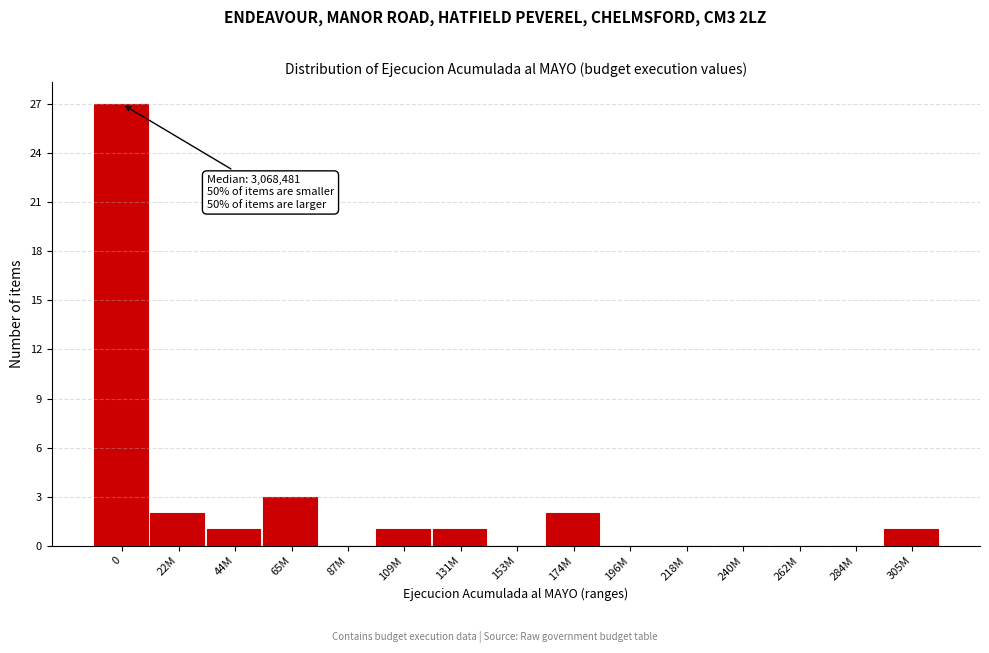

Reading left to right, list all the values displayed in this chart.

0=27	22M=2	44M=1	65M=3	87M=0	109M=1	131M=1	153M=0	174M=2	196M=0	218M=0	240M=0	262M=0	284M=0	305M=1